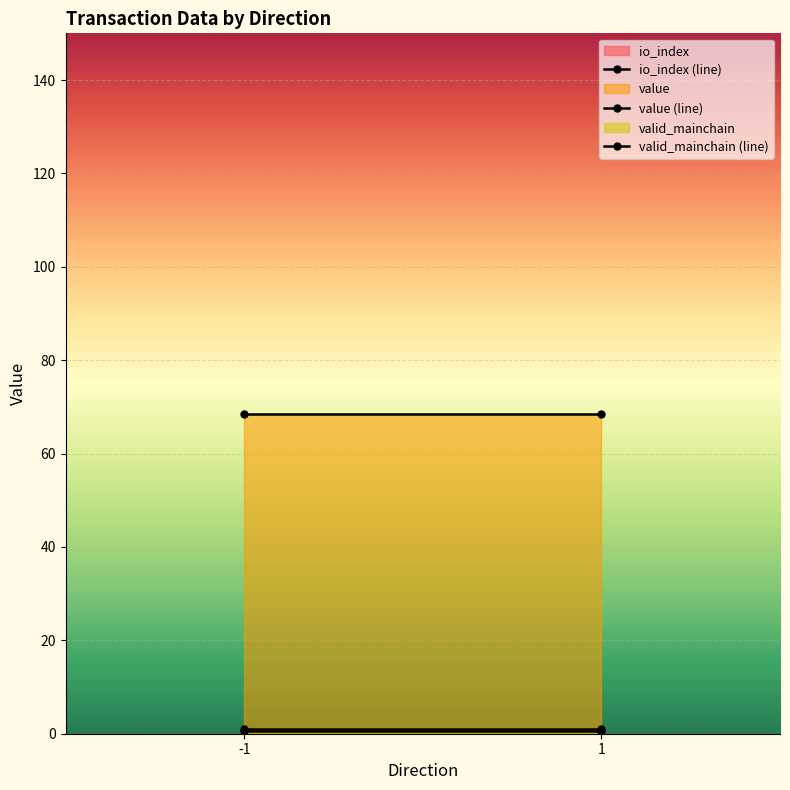

True or false: valid_mainchain has a value of 1.5 at 1_1.

False